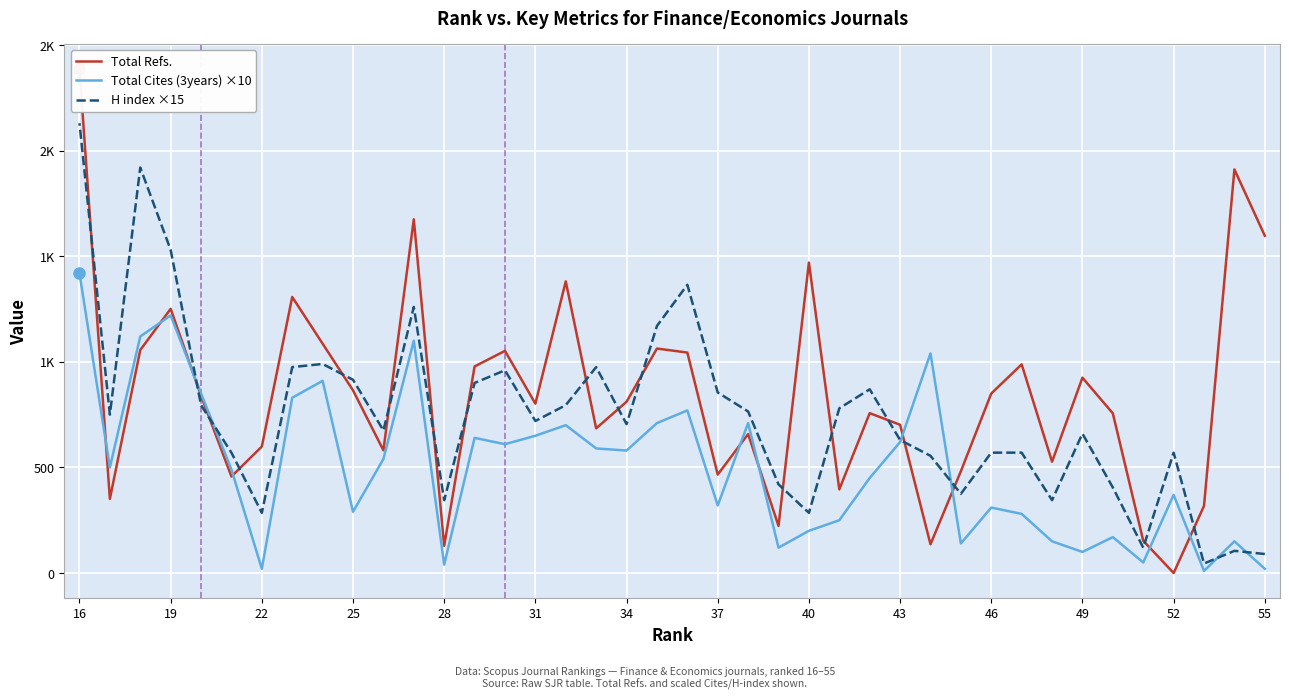

How many lines are shown in the chart?

3